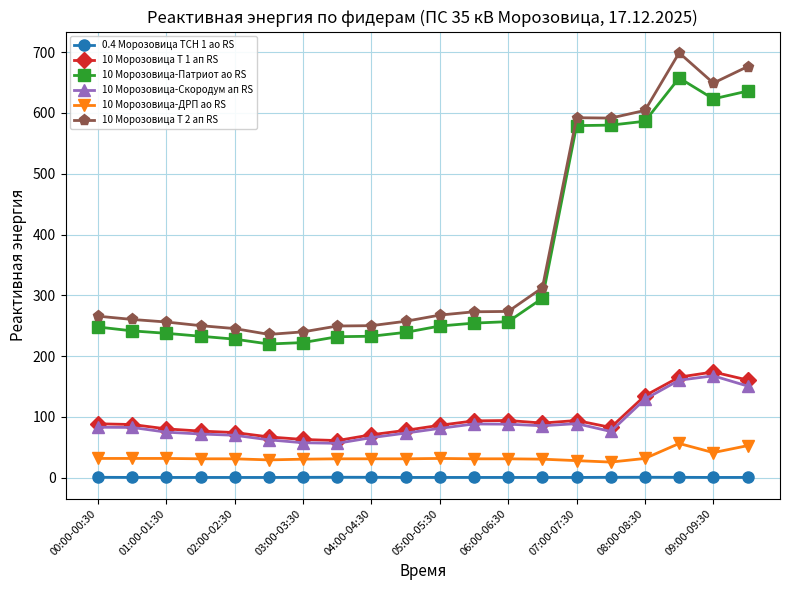

True or false: 10 Морозовица-ДРП ао RS and 10 Морозовица Т 2 ап RS intersect in this chart.

False